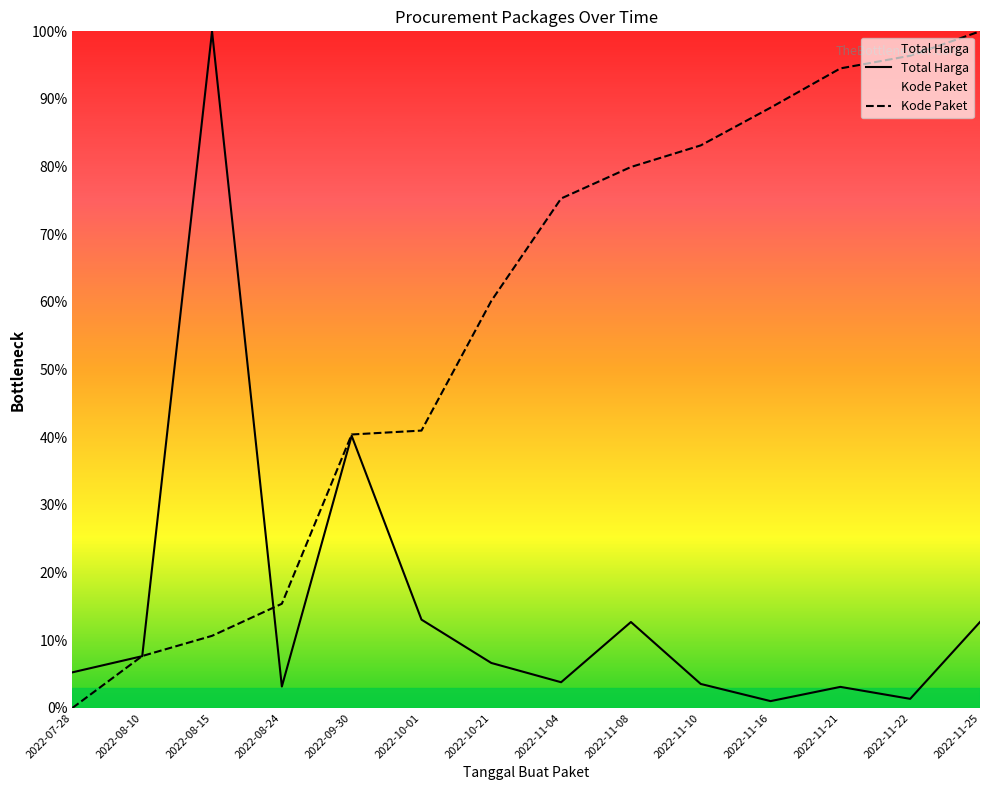

What is the label of the 10th point from the right?

2022-09-30